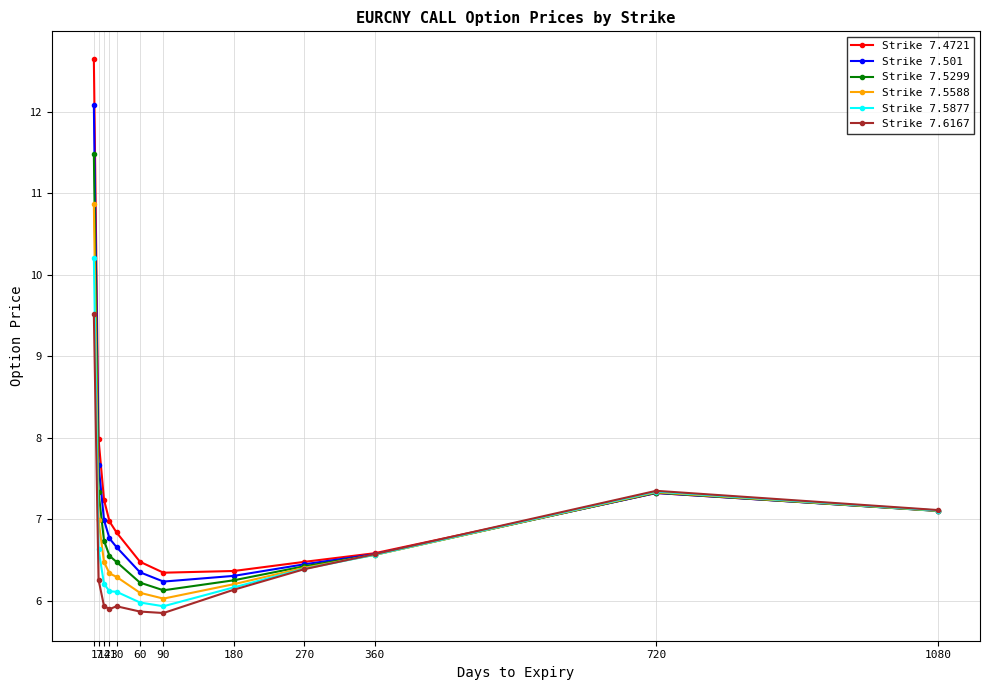

How many series are shown in this chart?

6